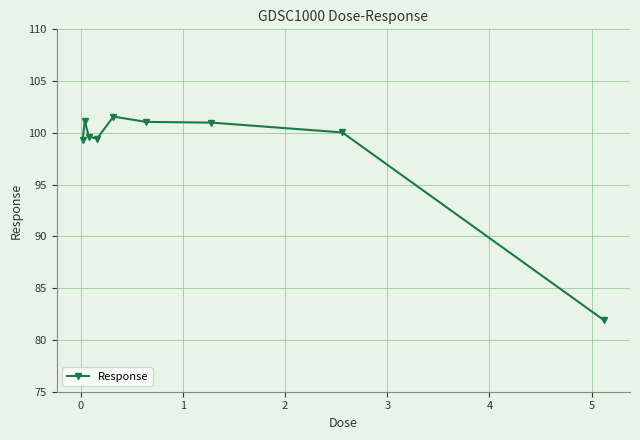

What is the average value?

98.4